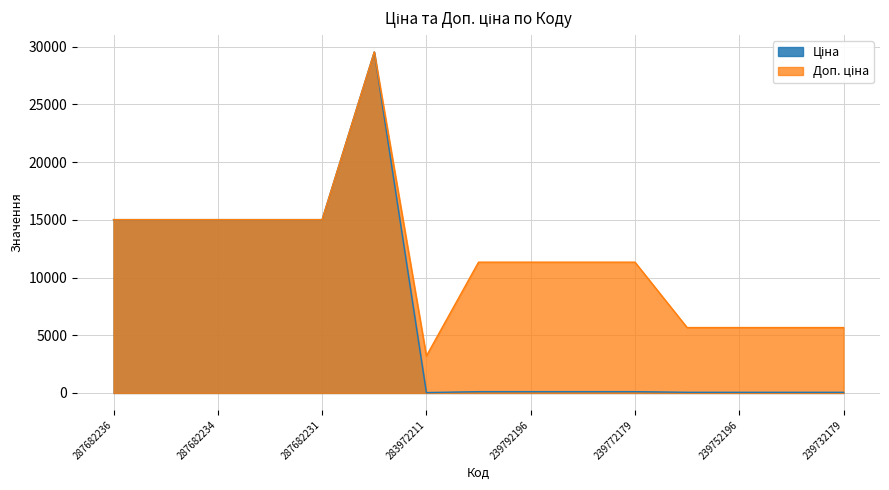

Between 287682234 and 287702232, which is larger?

287702232